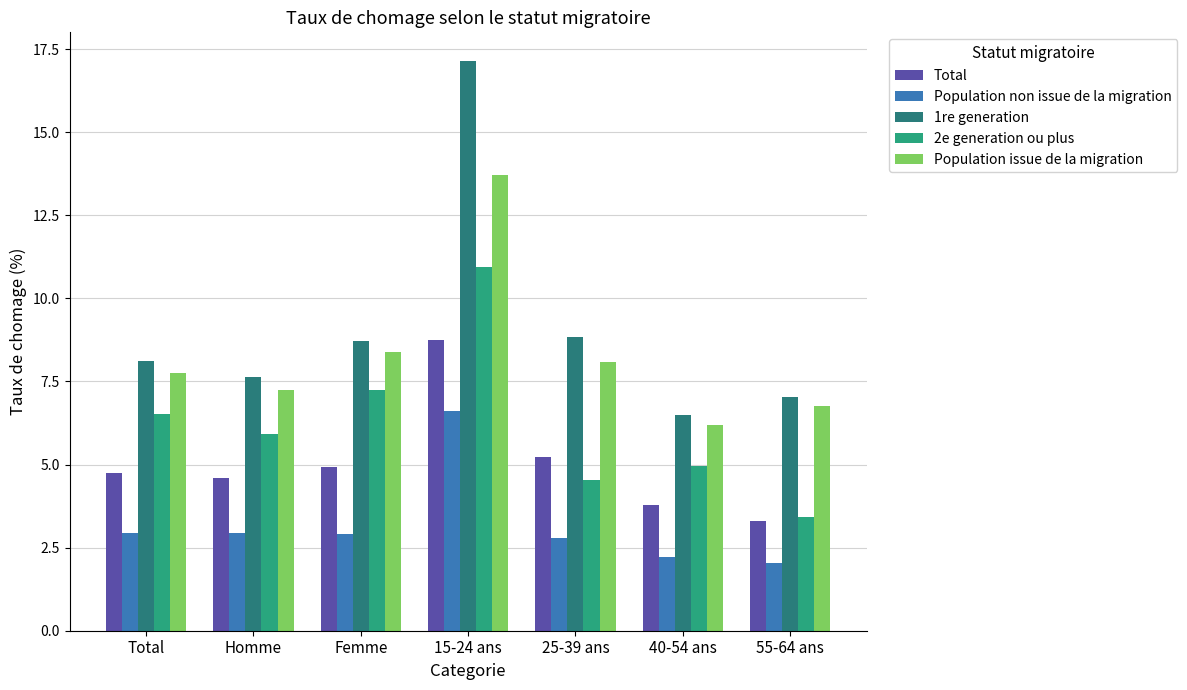

What position from the right is 15-24 ans?

4